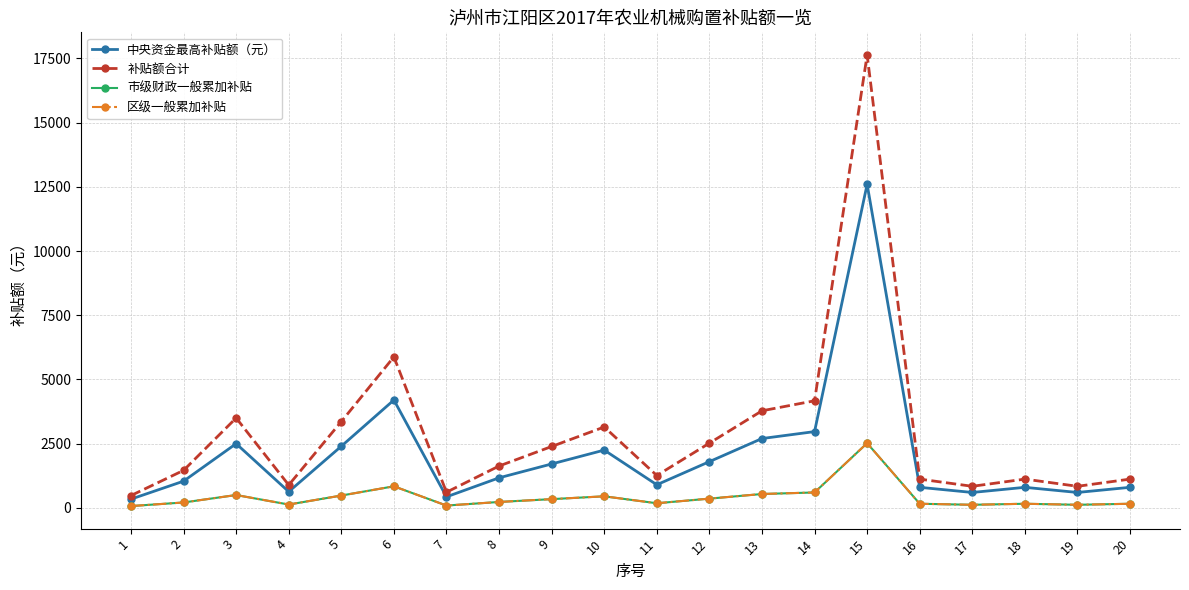

Where is the first local maximum for 区级一般累加补贴?

3